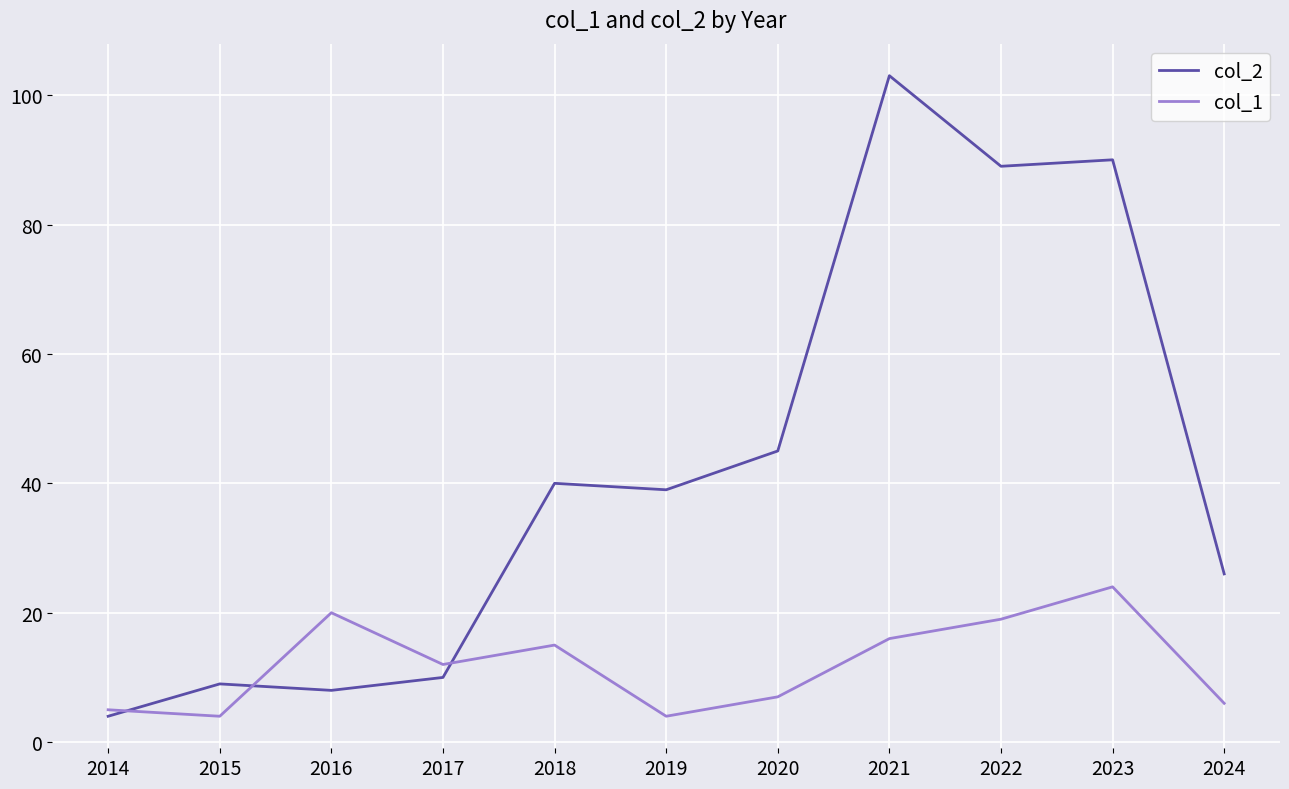

What is the total value across all series at 2021?

119